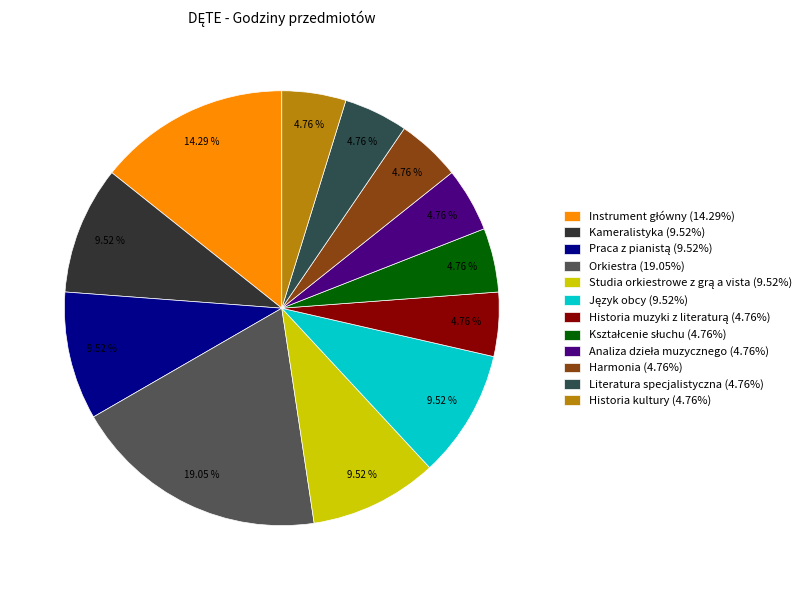

Count the number of slices in the pie.

12